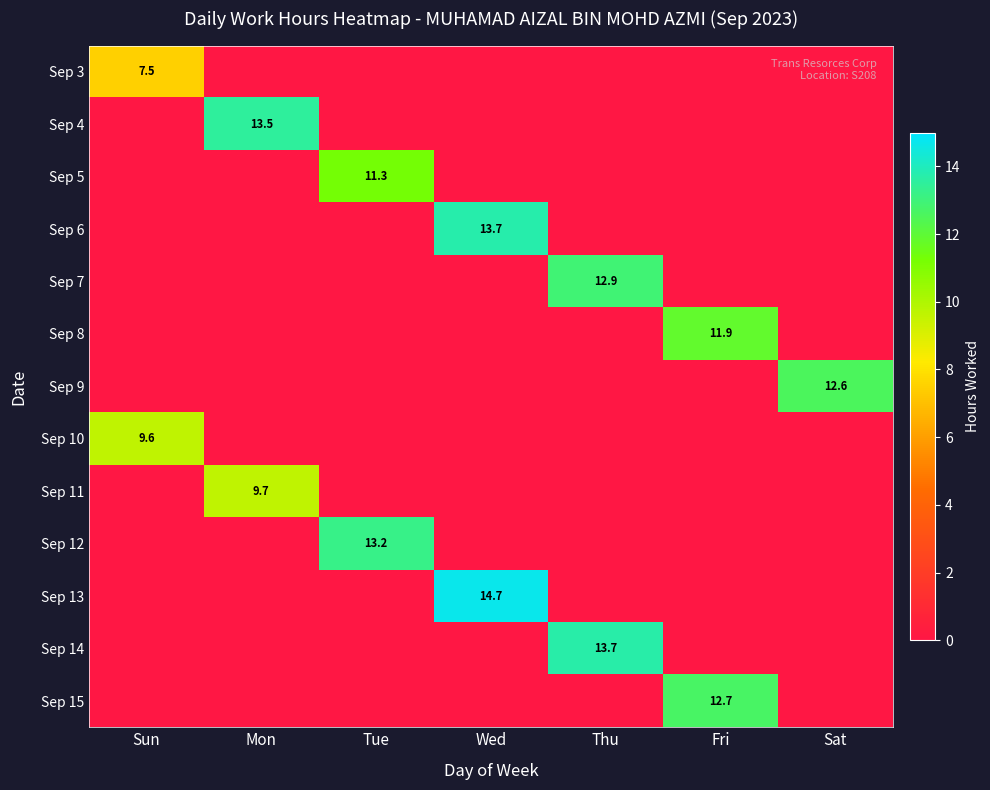

True or false: Sep 14 has a value of 20.2 at Thu.

False